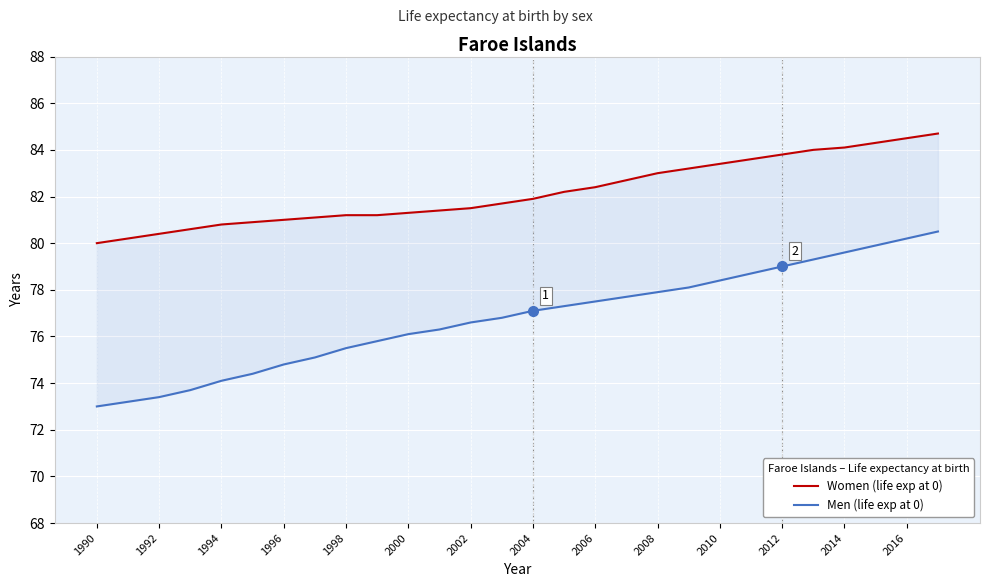

True or false: Women (life exp at 0) has a value of 84.5 at 2016.

True